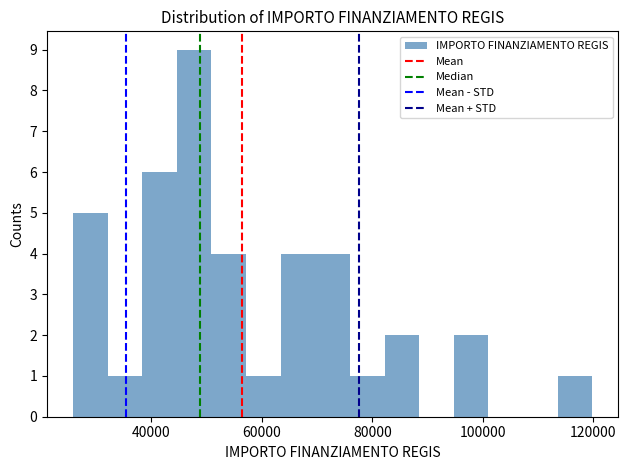

Read against the x-axis, roughly where is the centre of the tallest bar?

48000